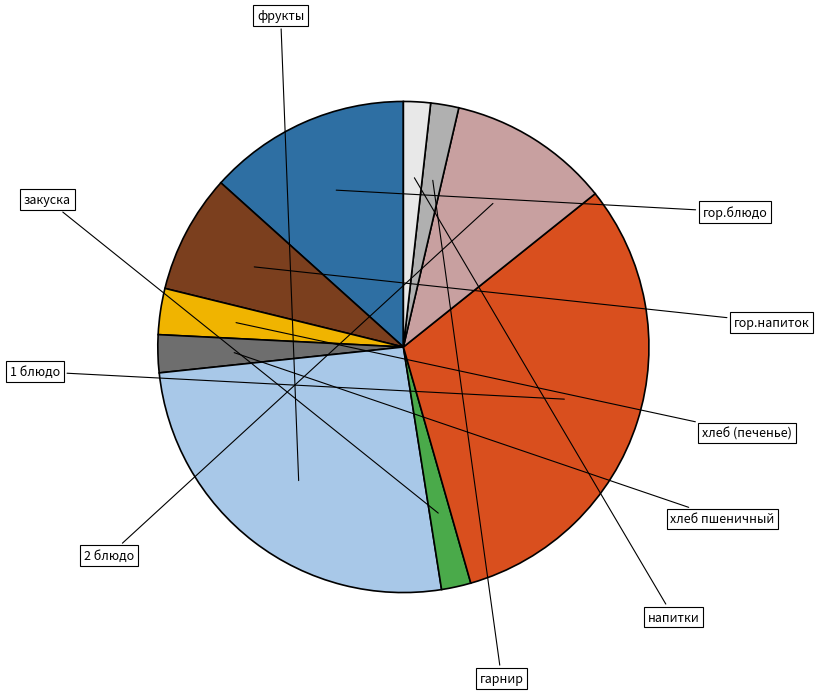

To the nearest percent, what is the difference between the largest and smallest slice percentages?

30%